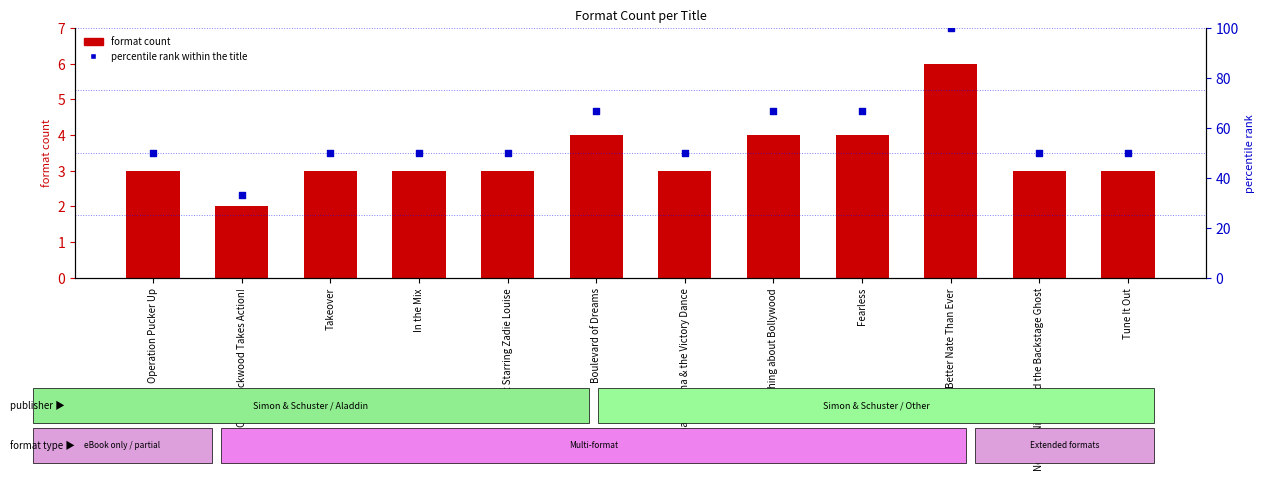

Is the value of percentile rank within the title at Boulevard of Dreams greater than the value of format count at That Thing about Bollywood?

Yes